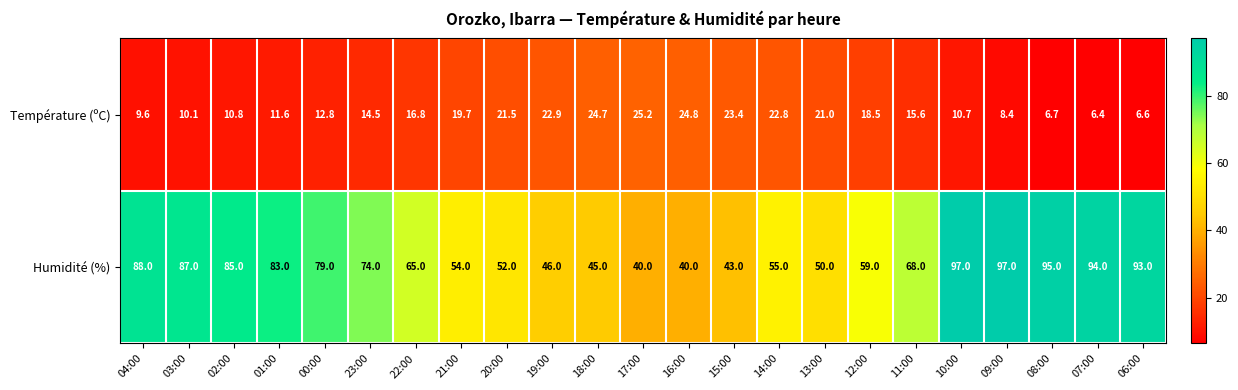

Is it true that Température (ºC) equals 4.1 at 00:00?

False